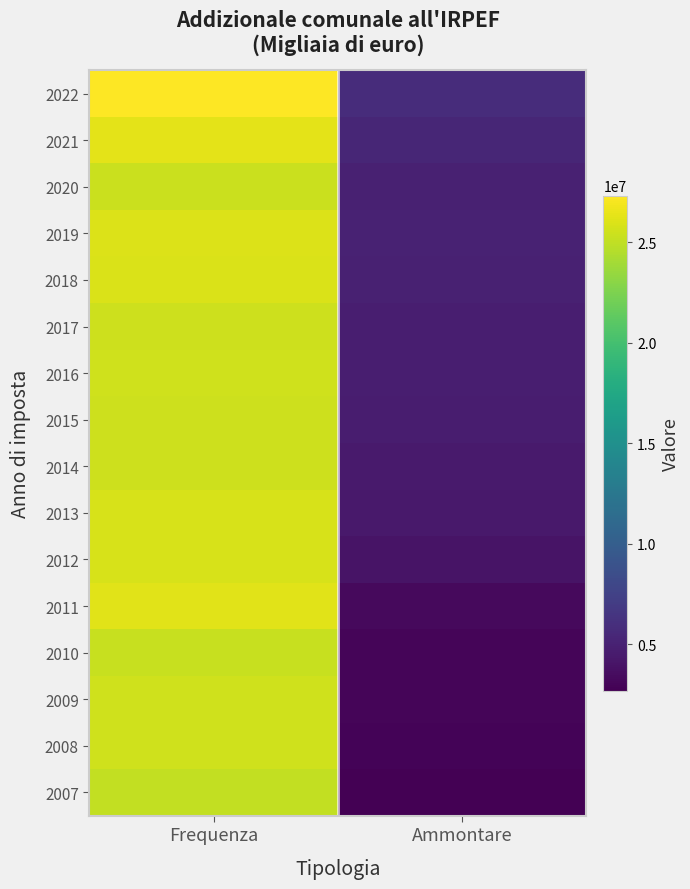

Rank the series at Frequenza from lowest to highest value.

2007, 2010, 2020, 2014, 2017, 2015, 2008, 2016, 2009, 2013, 2012, 2018, 2019, 2011, 2021, 2022